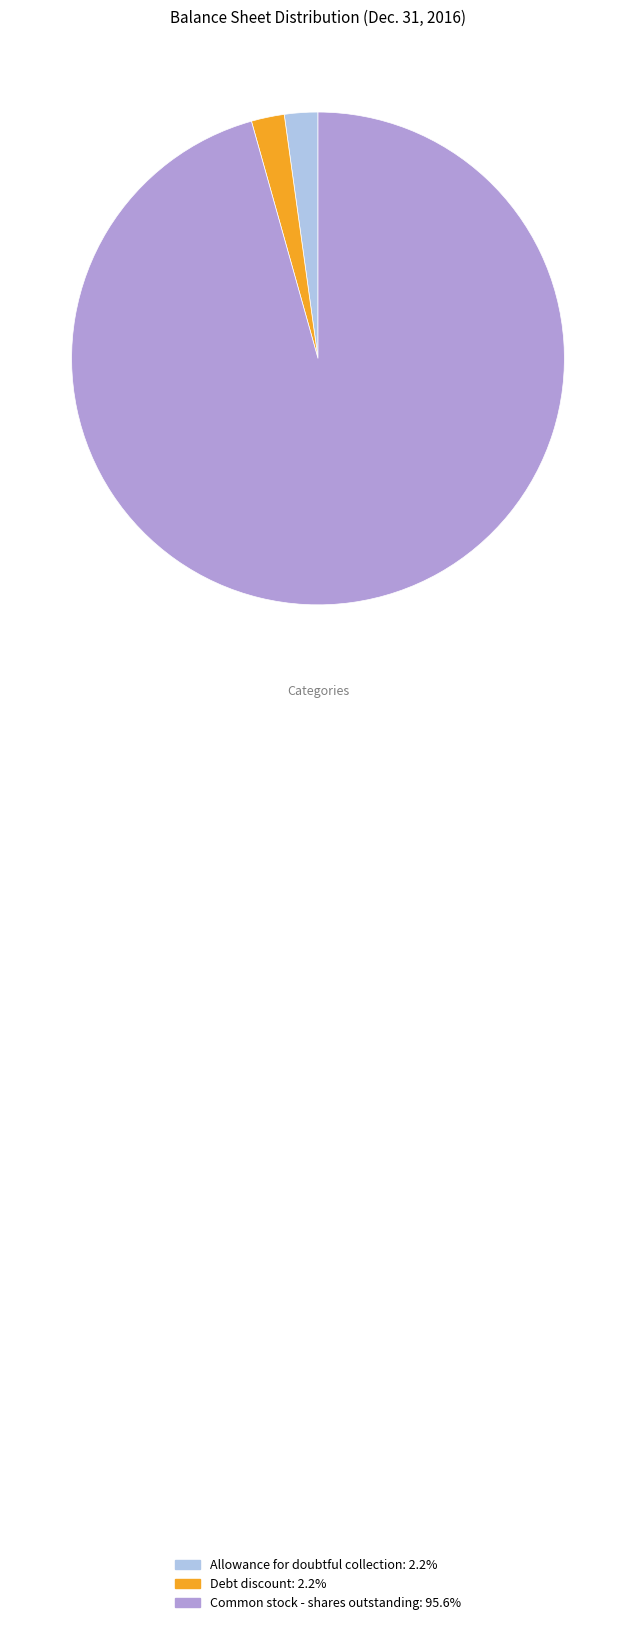

What is the largest slice in the pie chart?

Common stock - shares outstanding